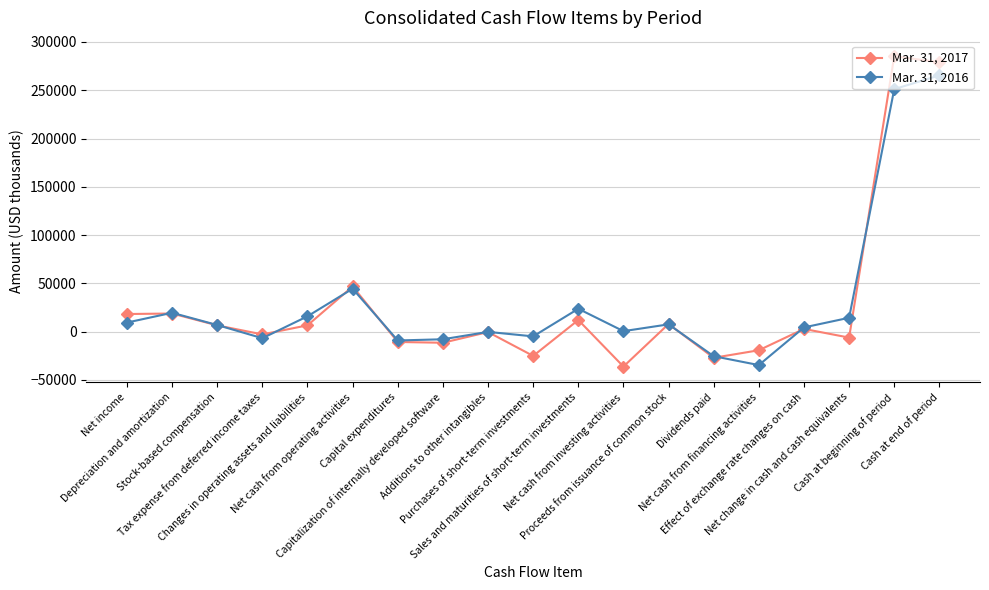

True or false: Mar. 31, 2017 and Mar. 31, 2016 cross at least once.

True